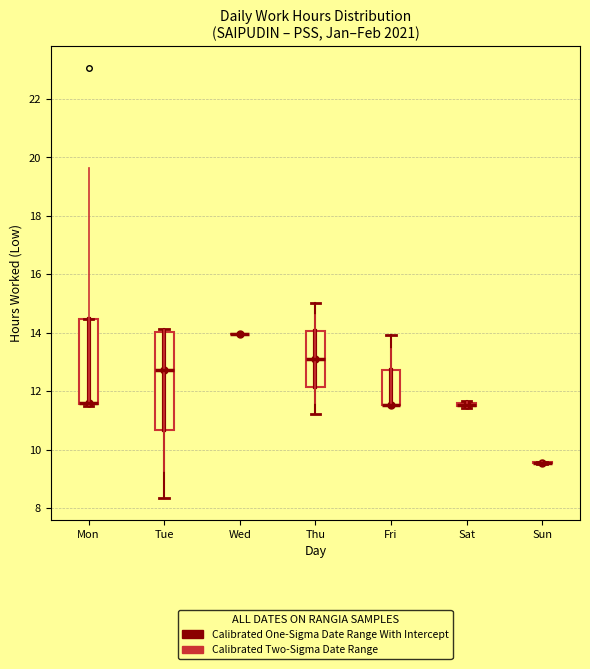

Where does the median line of the box for Tue sit on the y-axis? The values are not printed on the chart, so give them approximately, as read against the axis.

12.8